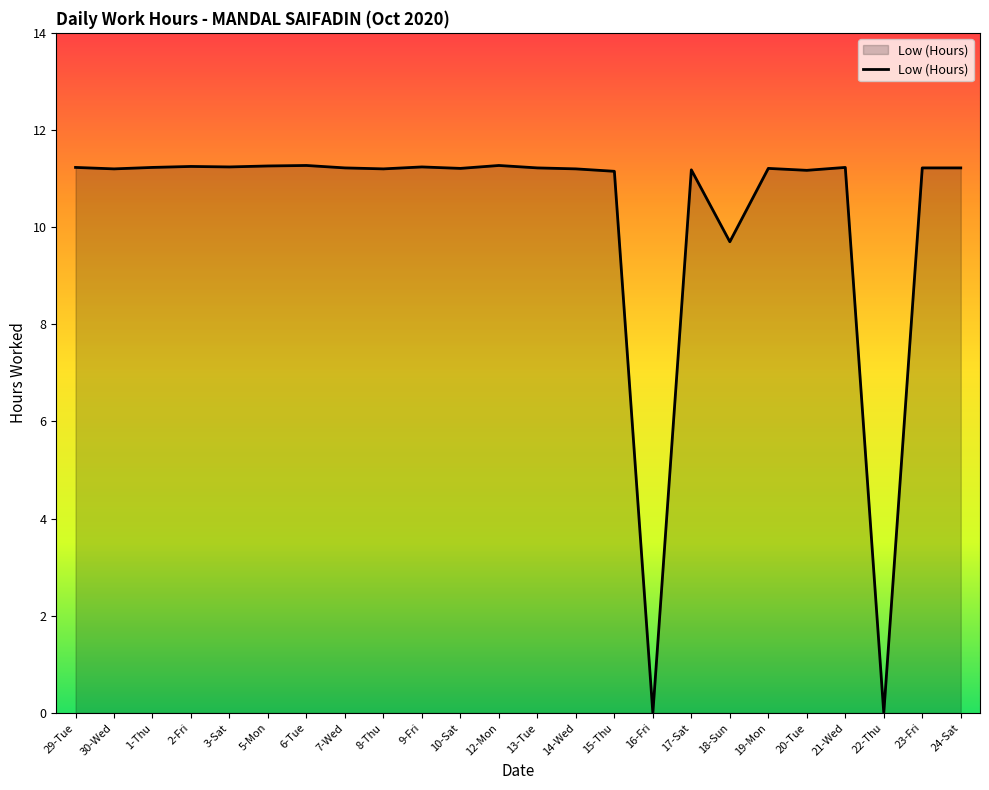

At which label is the value closest to 5?

18-Sun